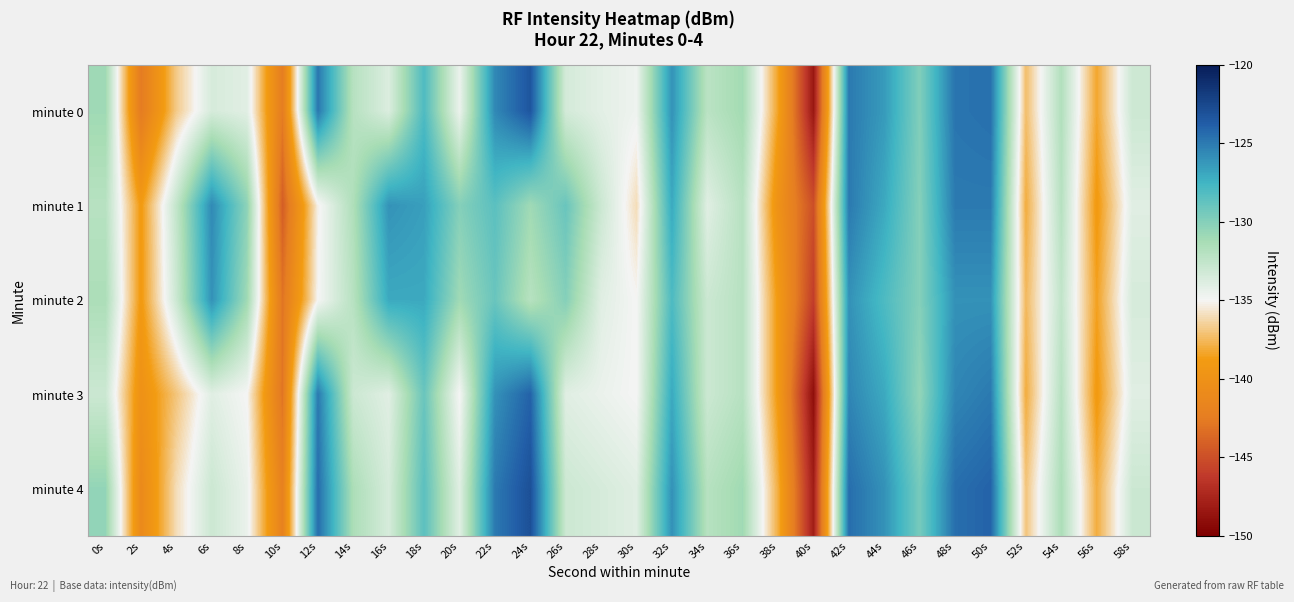

At which category is the sum across all series the highest?

50s